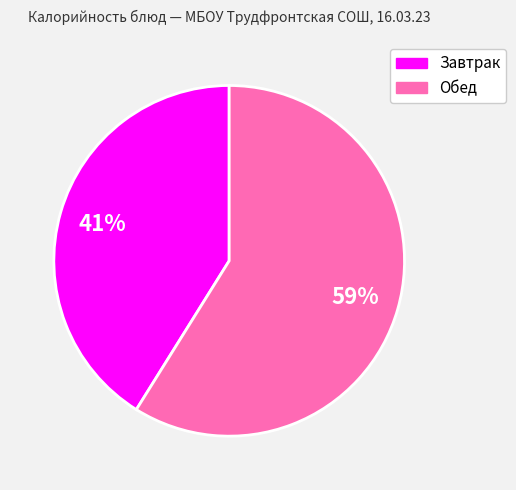

Does any single category account for the majority?

Yes